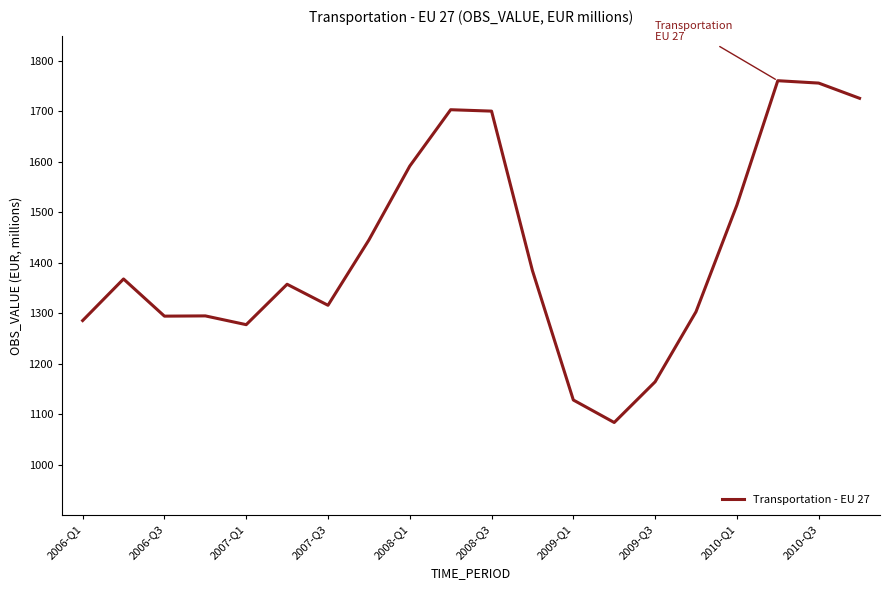

What is the maximum value shown in the chart?

1760.7